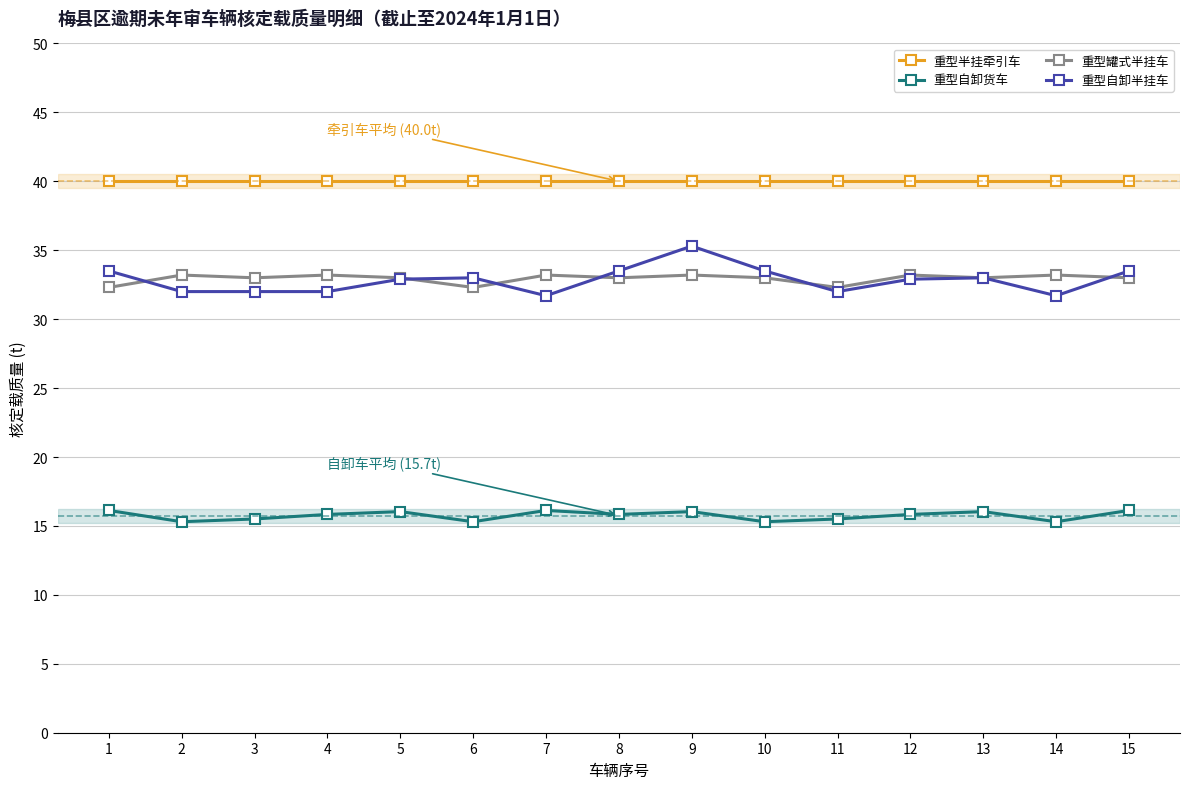

Which series has the largest range (max minus min)?

重型自卸半挂车